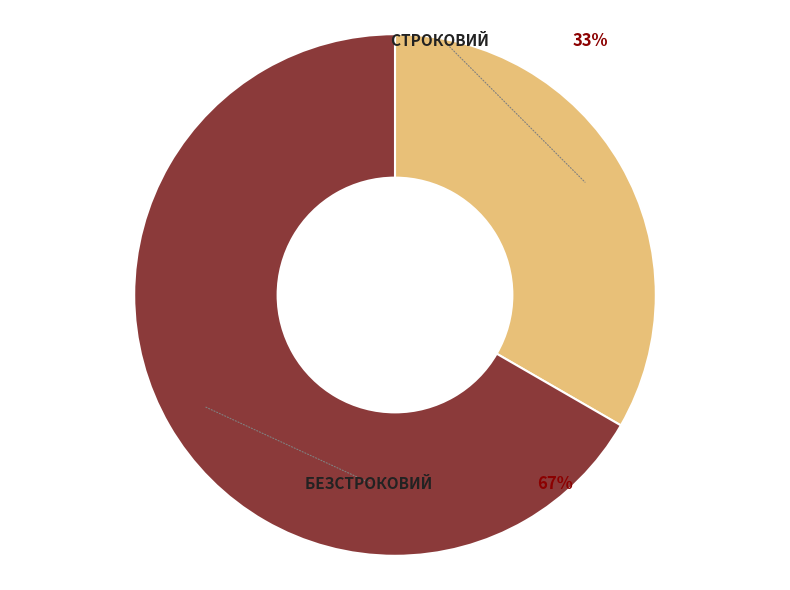

To the nearest percent, what is the average slice percentage?

50%